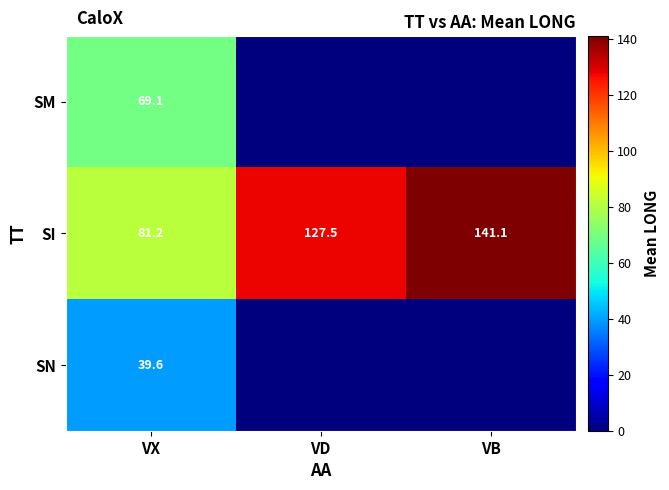

What is the total value across all series at VB?

141.1